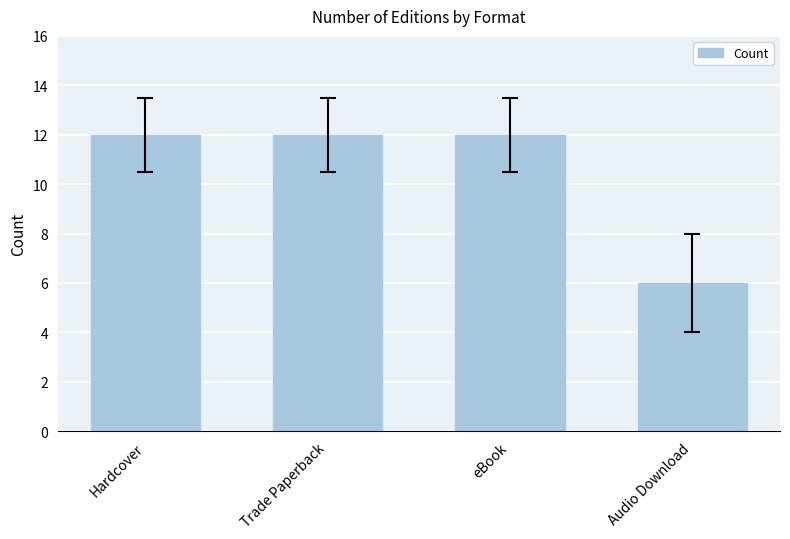

Reading right to left, extract all data points from this chart.

Audio Download=6	eBook=12	Trade Paperback=12	Hardcover=12